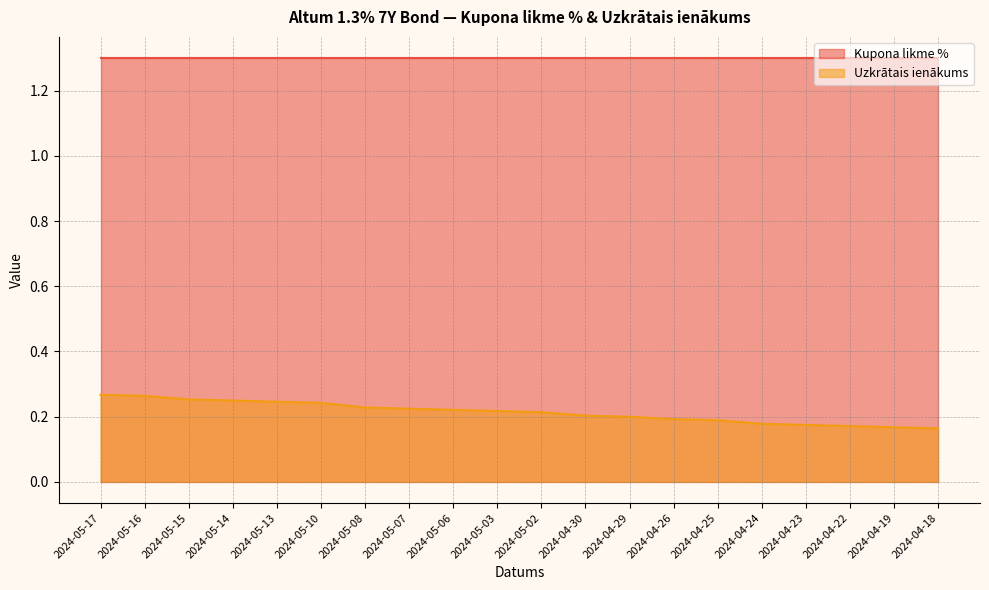

Reading right to left, extract all data points from this chart.

2024-04-18=0.2	2024-04-19=0.2	2024-04-22=0.2	2024-04-23=0.2	2024-04-24=0.2	2024-04-25=0.2	2024-04-26=0.2	2024-04-29=0.2	2024-04-30=0.2	2024-05-02=0.2	2024-05-03=0.2	2024-05-06=0.2	2024-05-07=0.2	2024-05-08=0.2	2024-05-10=0.2	2024-05-13=0.2	2024-05-14=0.2	2024-05-15=0.3	2024-05-16=0.3	2024-05-17=0.3